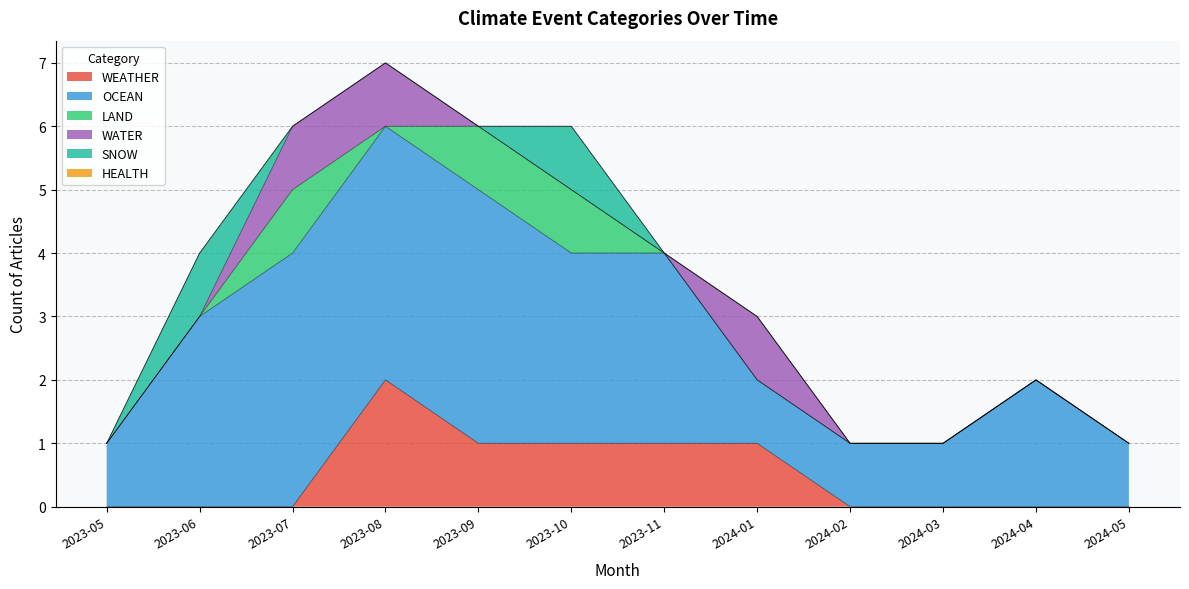

Count the OCEAN values in the range 1 to 4.

12